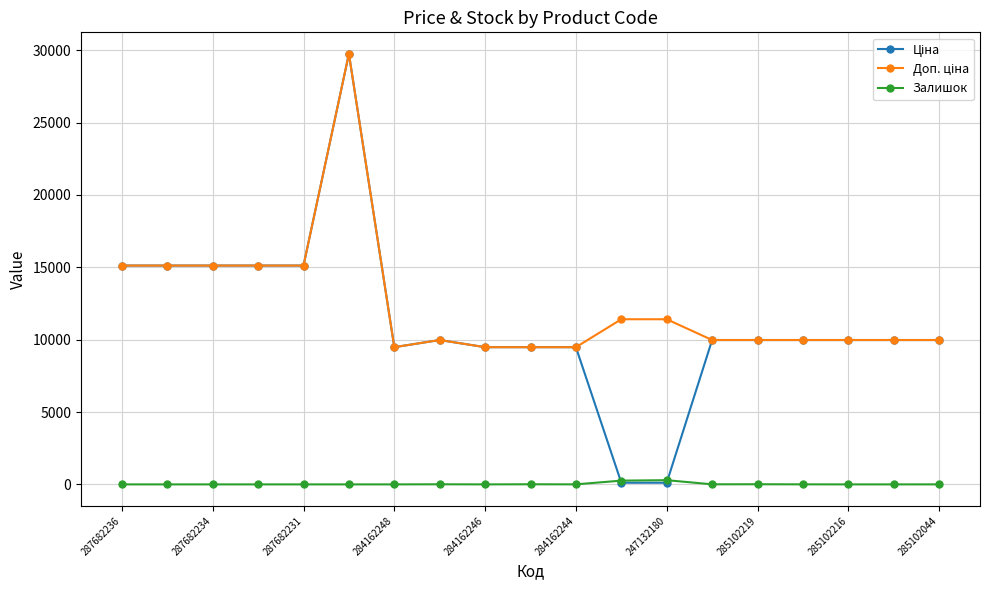

Which series has the widest spread of values?

Ціна